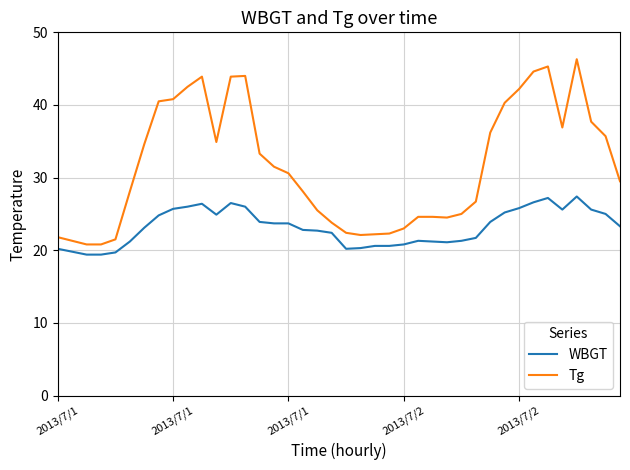

Rank the series by their maximum value, from highest to lowest.

Tg, WBGT